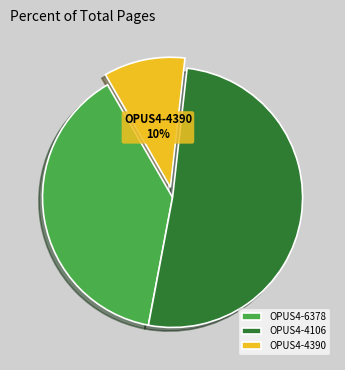

Count the number of slices in the pie.

3